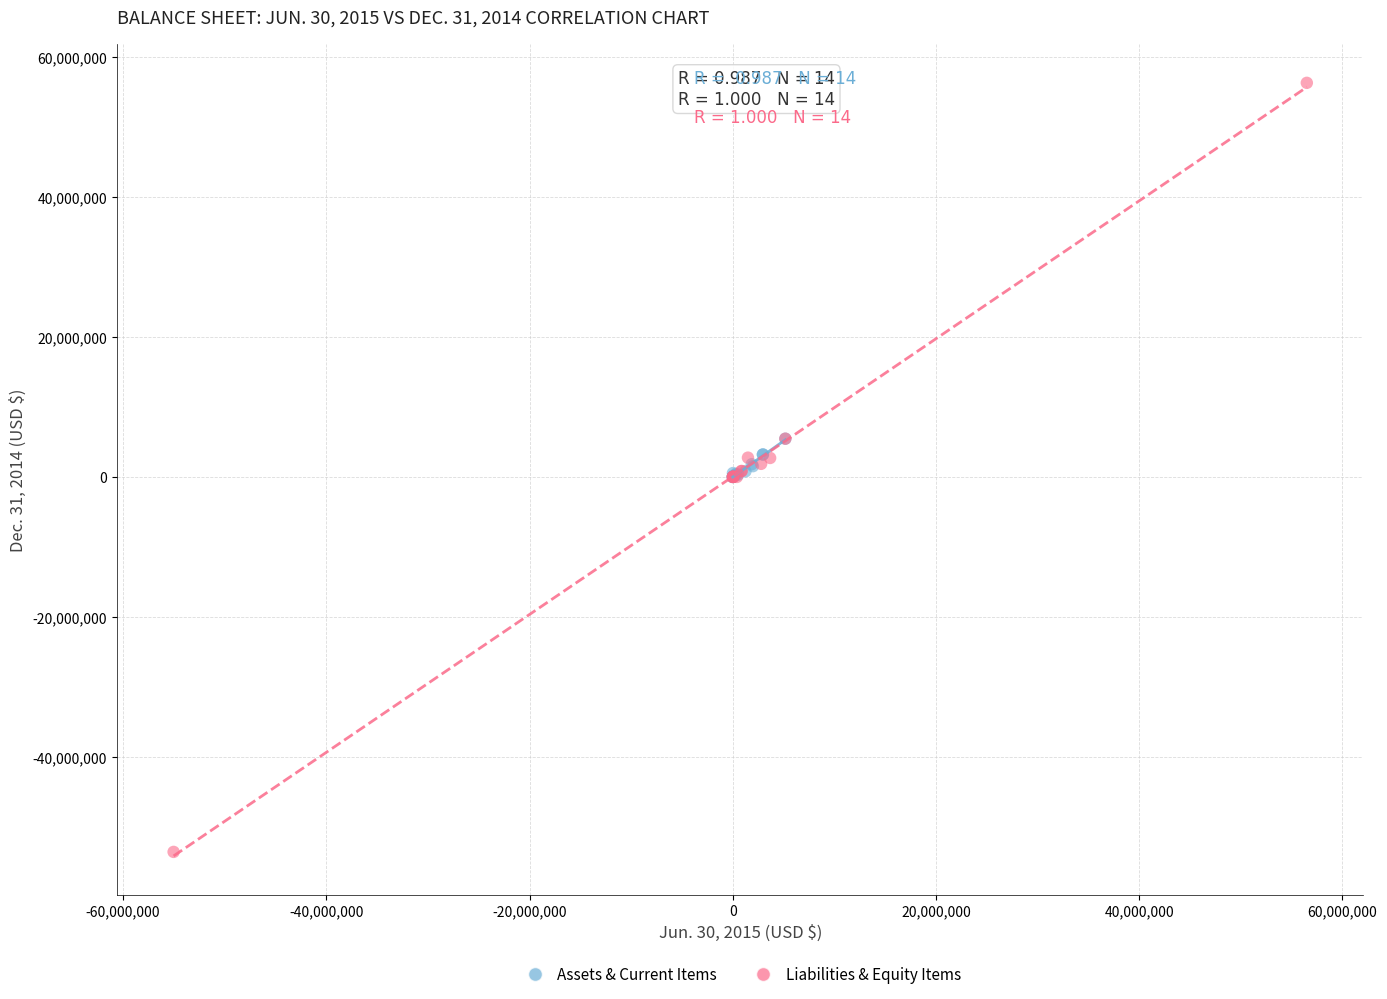

Which series has the widest spread of Y values?

Liabilities & Equity Items